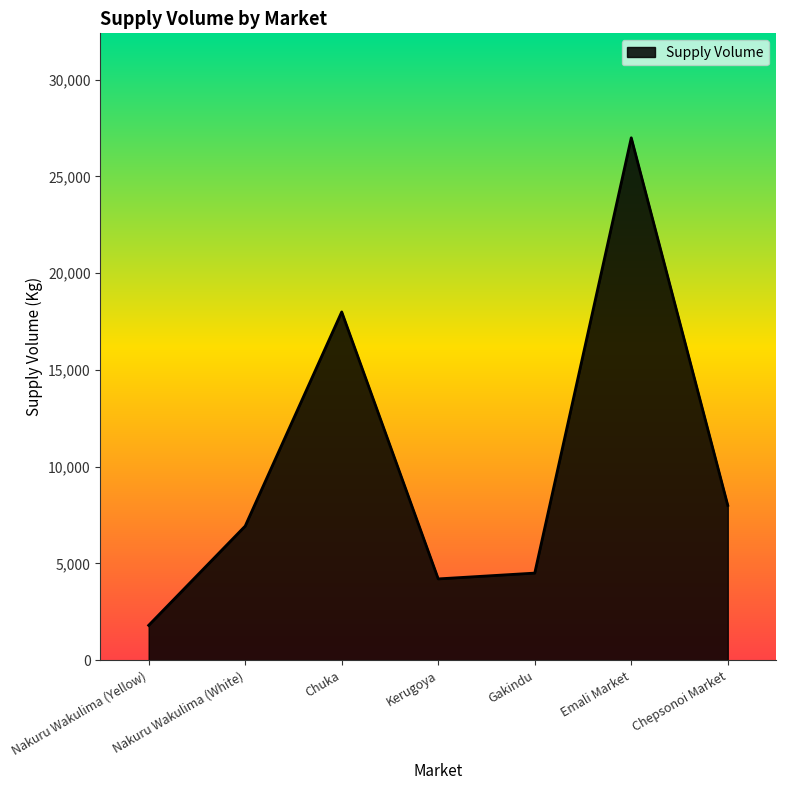

What is the average value?

10061